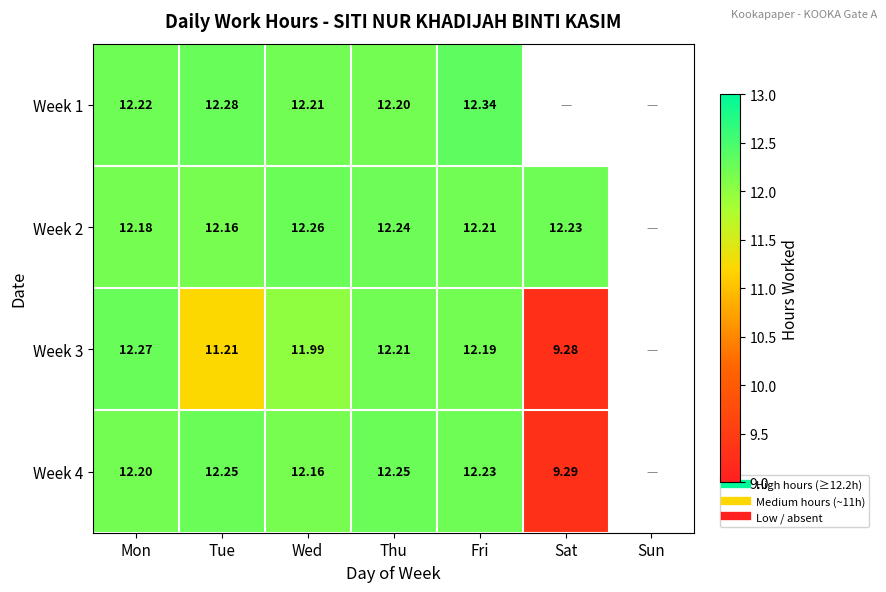

What is the difference between the maximum and minimum values in the Week 2 series?

0.1